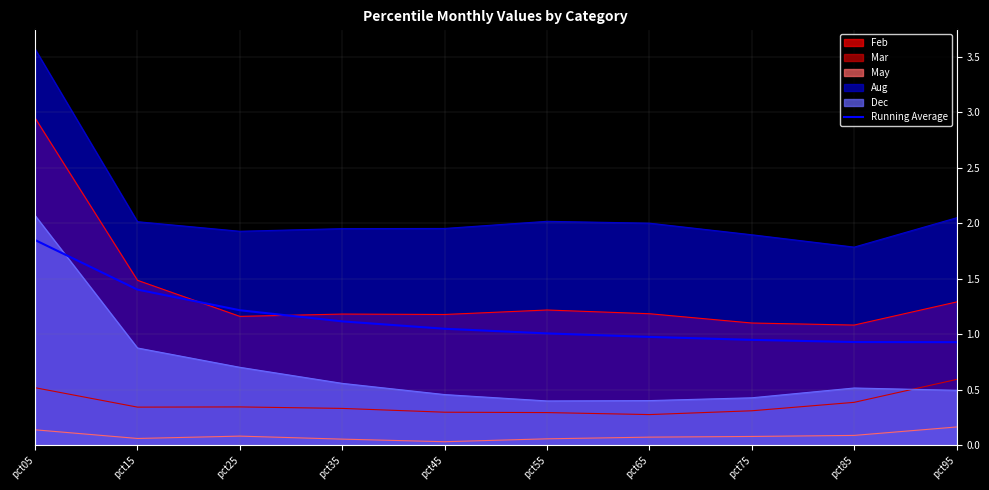

True or false: the data shows 0.9 at pct75.

True